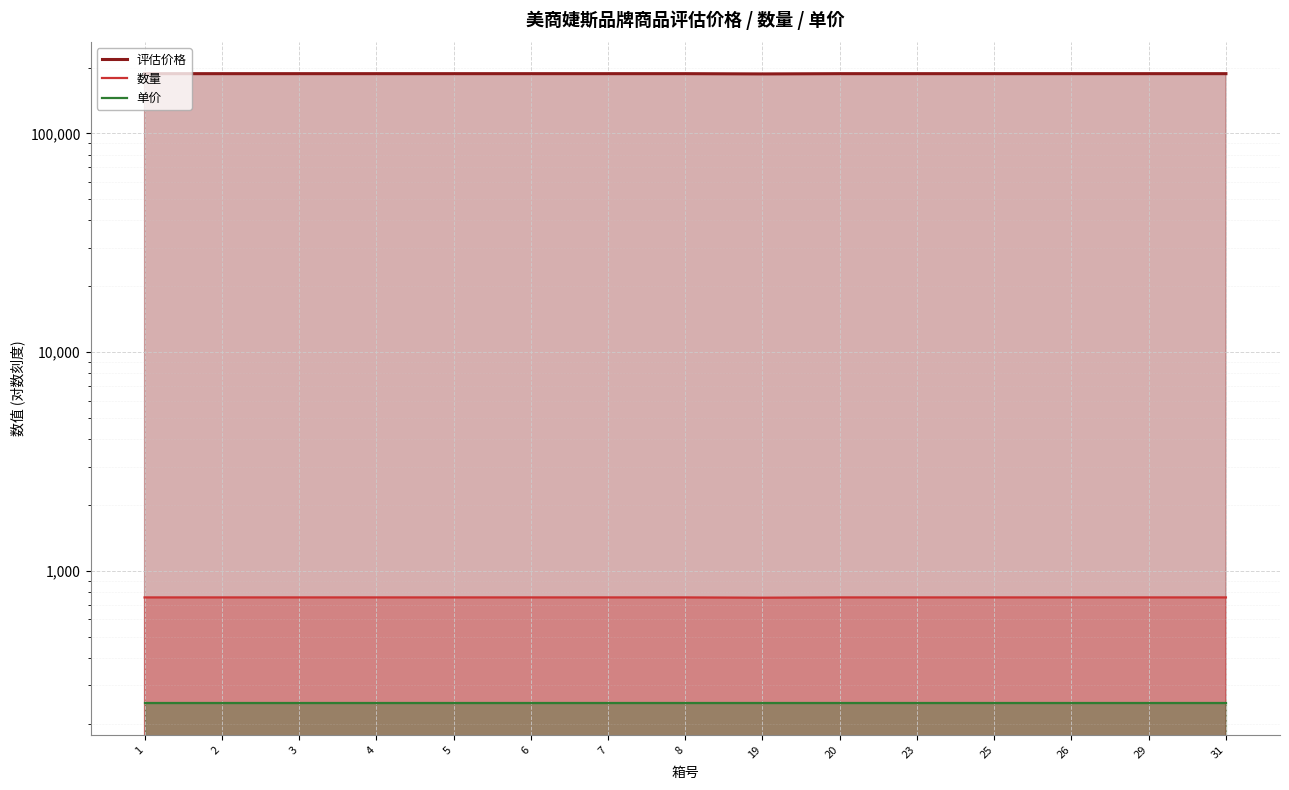

The value of 评估价格 at 31 is 260623. True or false?

False